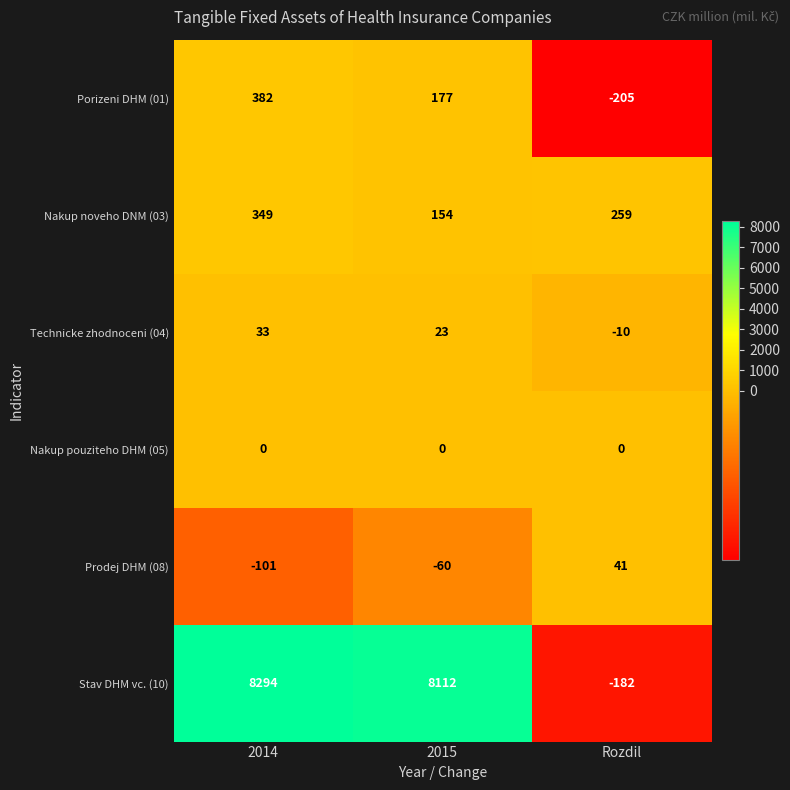

True or false: Nakup noveho DNM (03) has a value of 154 at 2015.

True